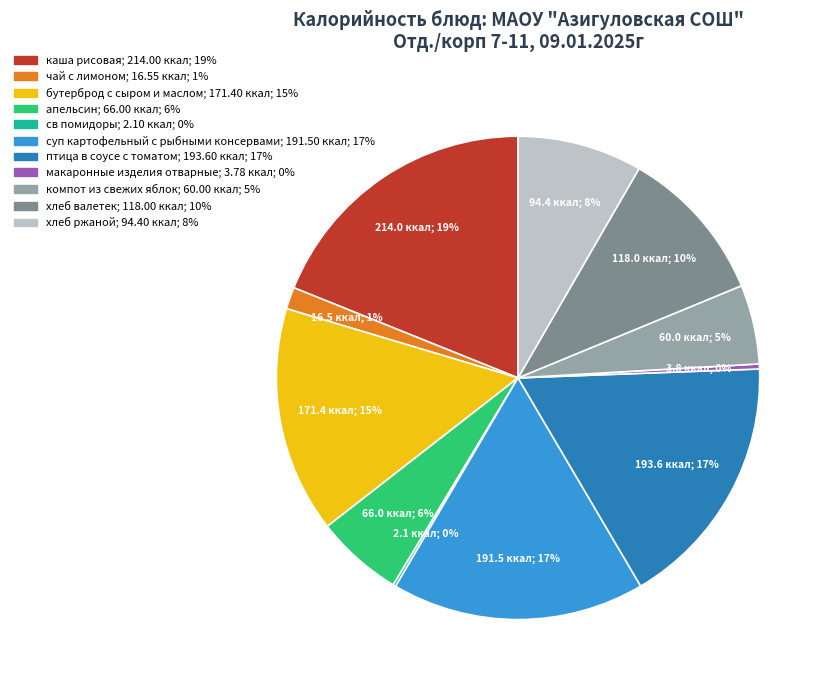

Is there a majority slice in this chart?

No